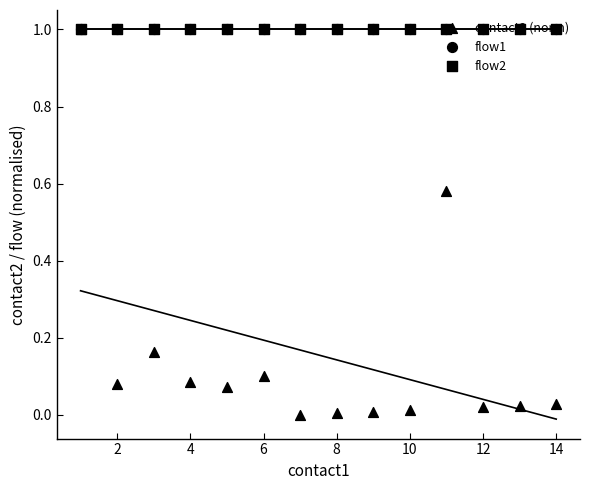

At how many categories does at least one series exceed 0?

14